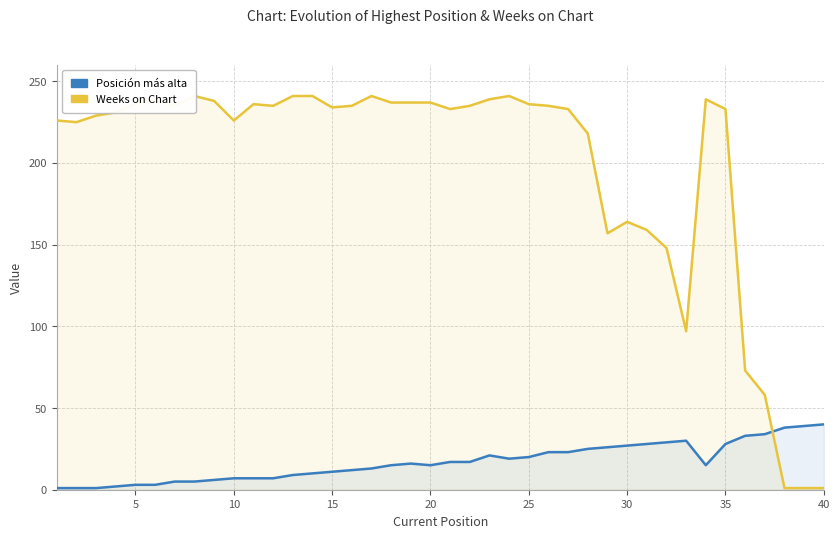

How many distinct data groups are displayed?

2